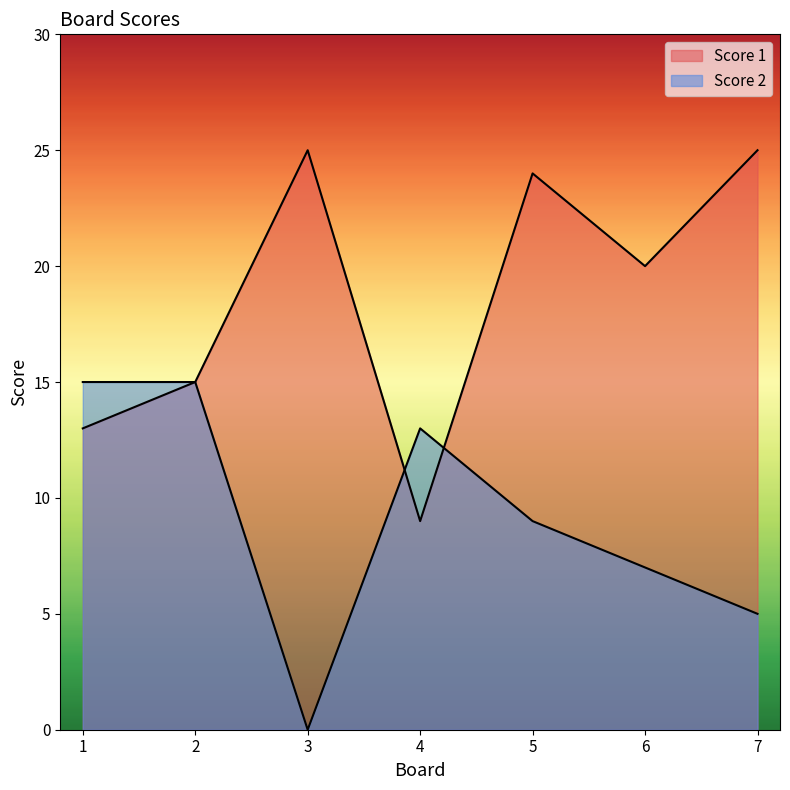

How many interior local peaks does the Score 2 series have?

1